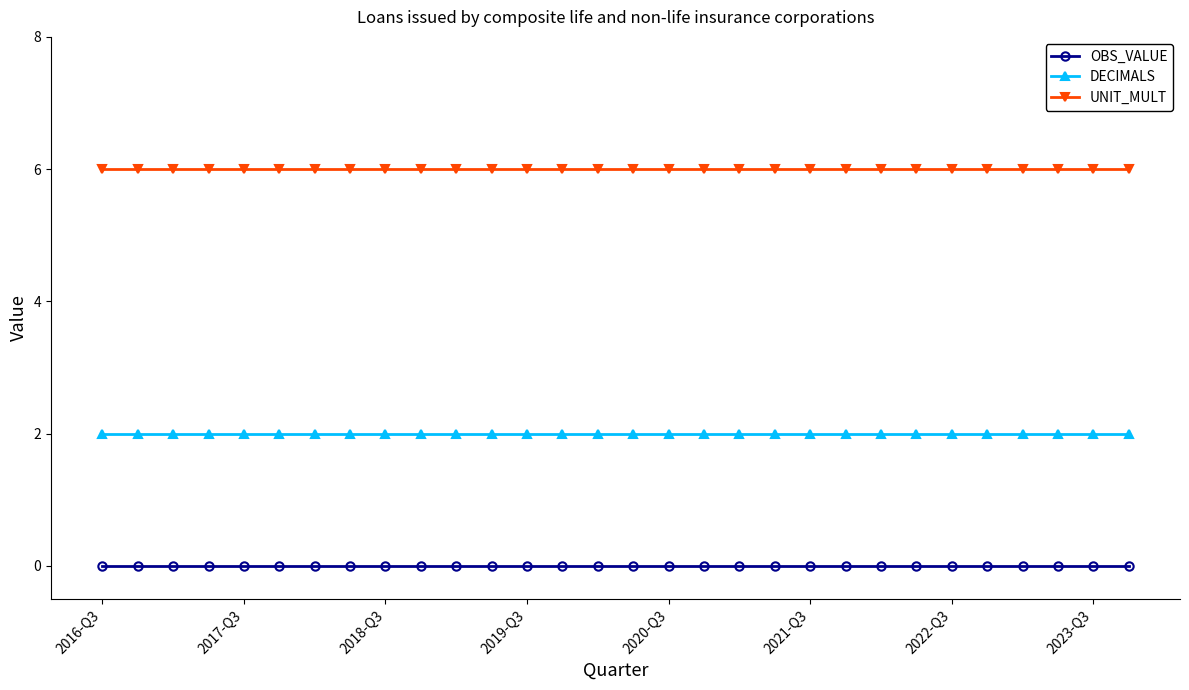

True or false: UNIT_MULT and OBS_VALUE intersect in this chart.

False